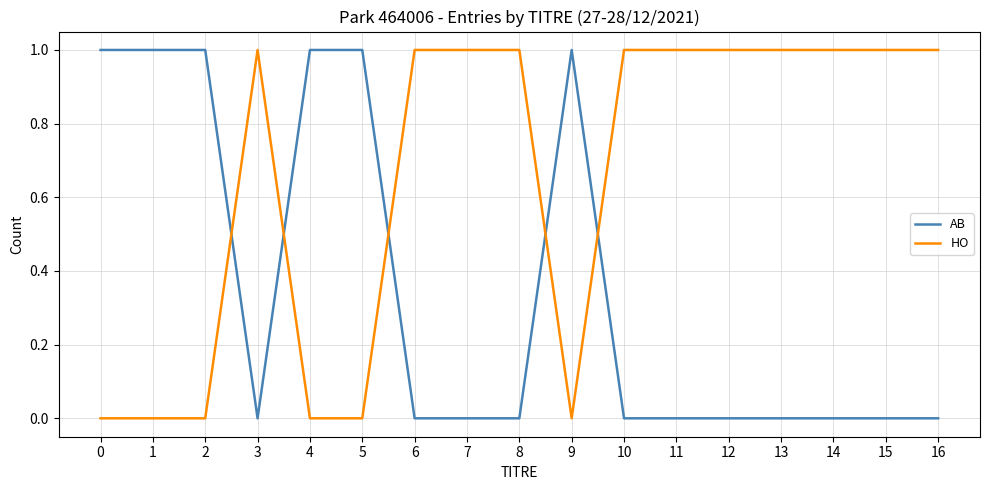

After their last crossing, which series has the higher values: HO or AB?

HO